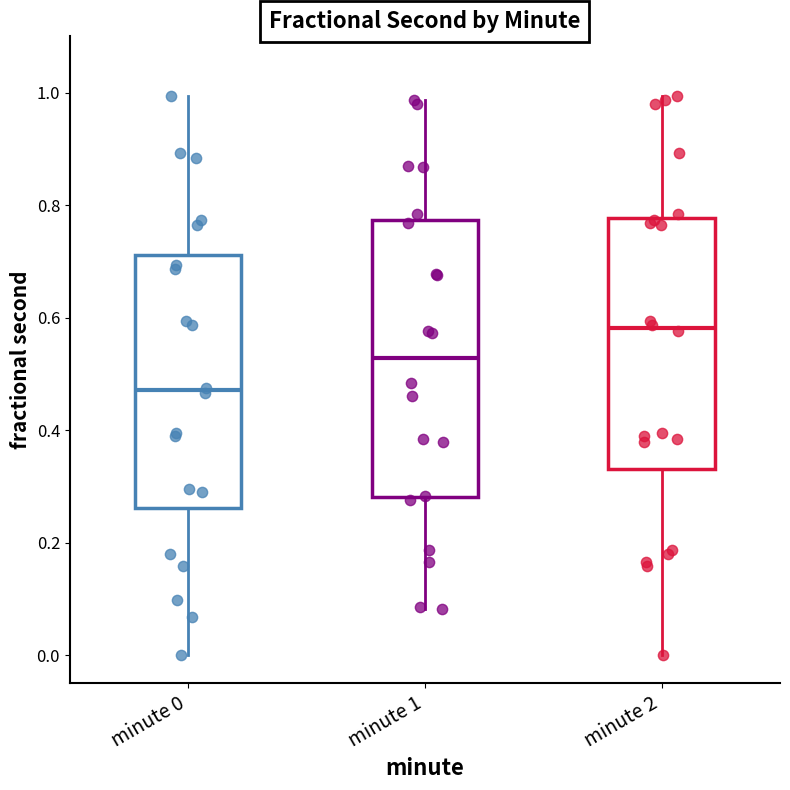

Where does the lower whisker of the box for minute 2 end on the y-axis? The values are not printed on the chart, so give them approximately, as read against the axis.

0.00